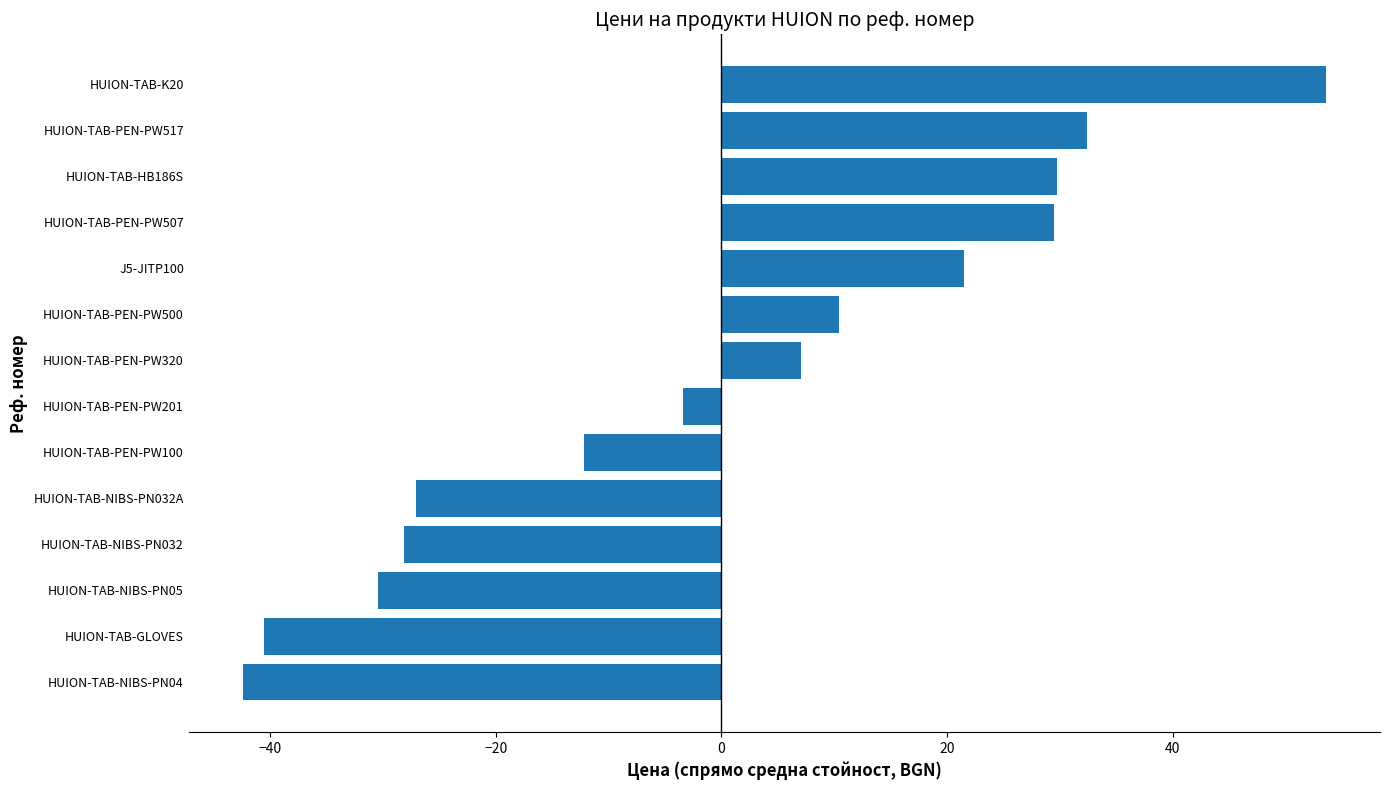

What is the smallest value displayed?

-42.4